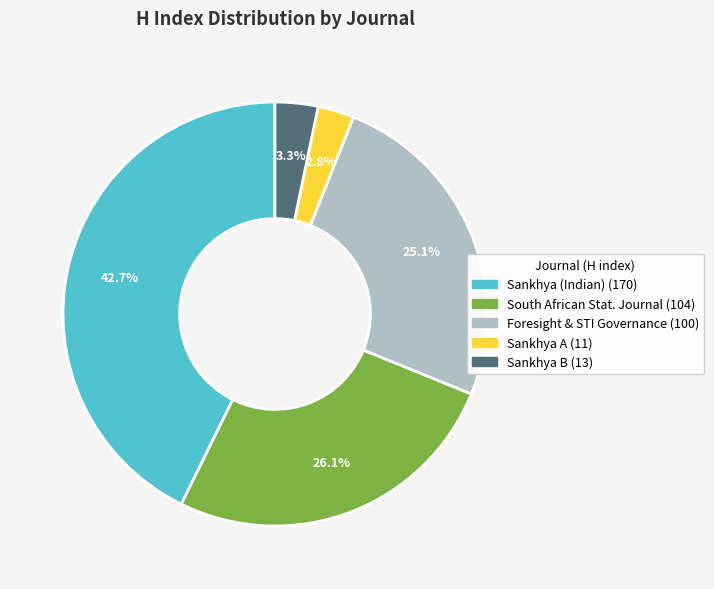

Does any single category account for the majority?

No